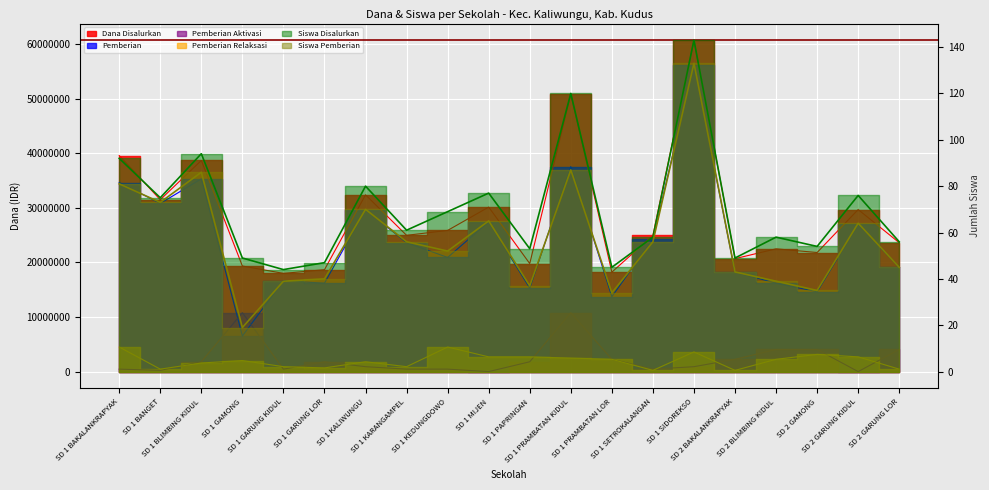

What is the maximum value for Siswa Pemberian?

133